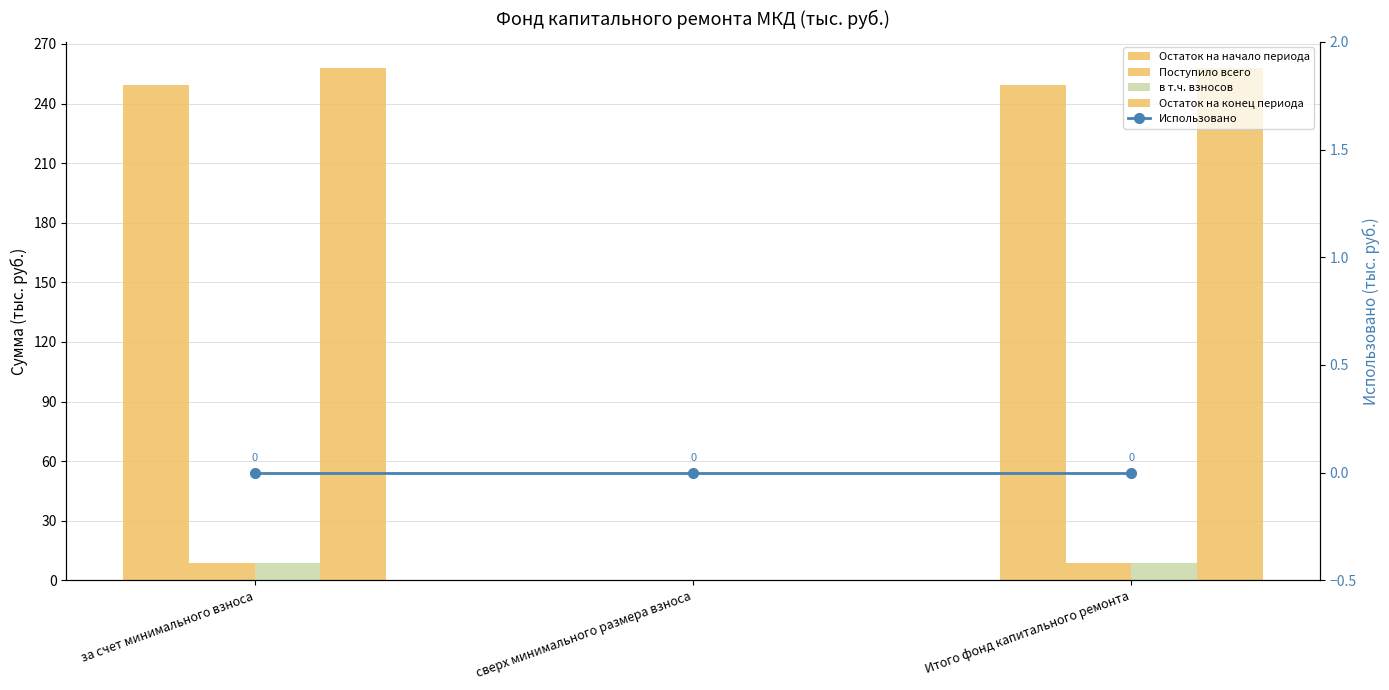

What are all the series names shown in the legend?

Остаток на начало периода, Поступило всего, в т.ч. взносов, Остаток на конец периода, Использовано